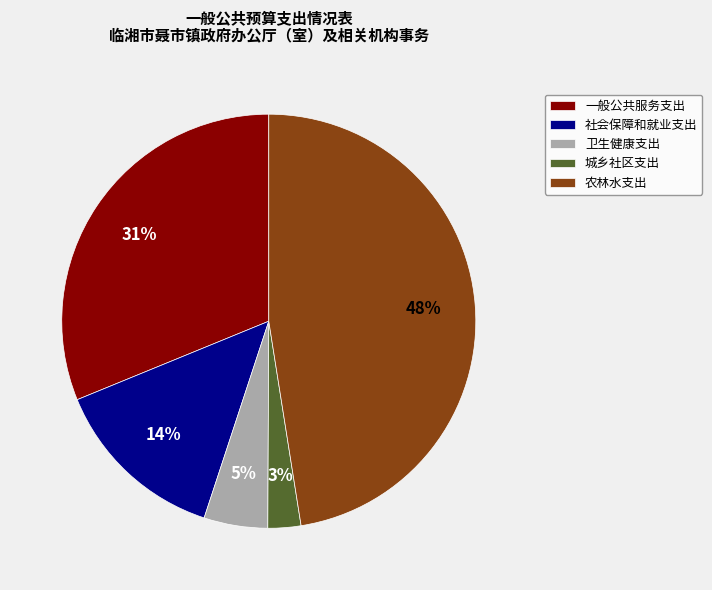

Does any single category account for the majority?

No